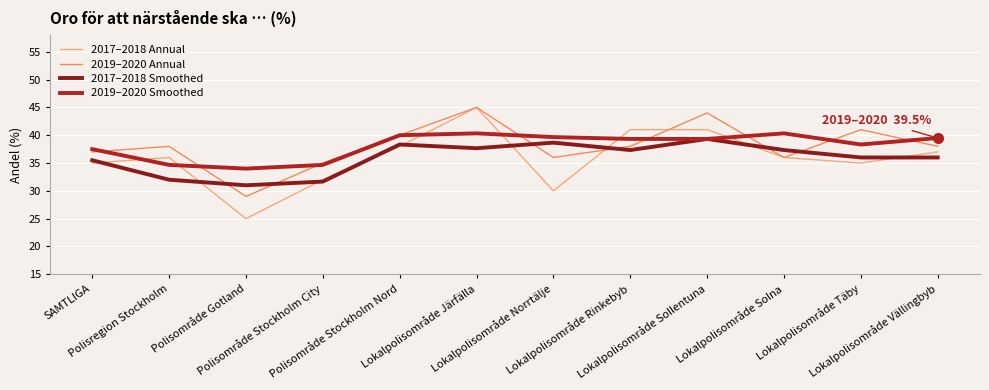

Which series has the widest spread of values?

2017–2018 Annual